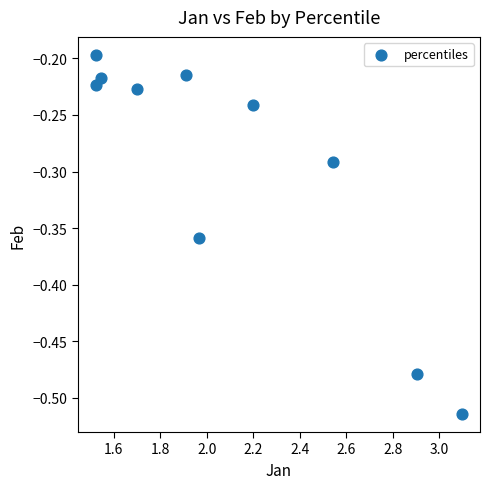

What is the range of Y values (max minus min)?

0.3